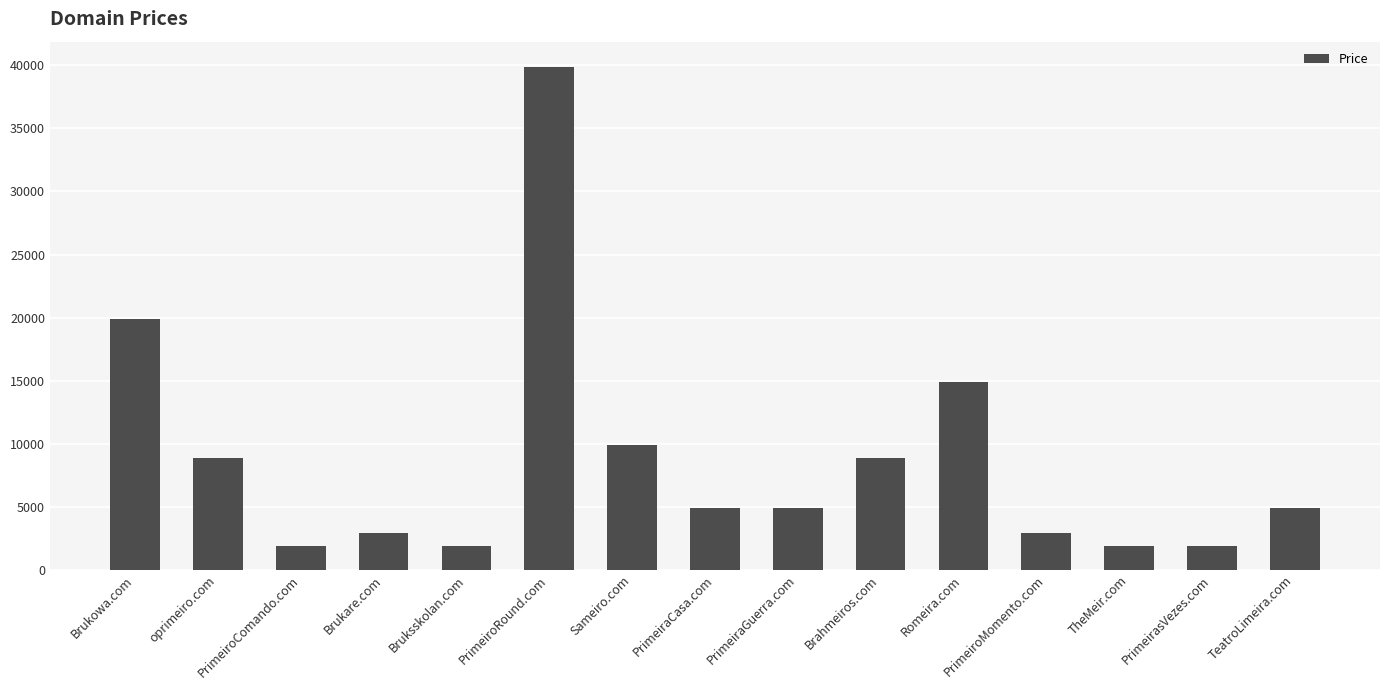

What is the approximate value at Sameiro.com?

9888